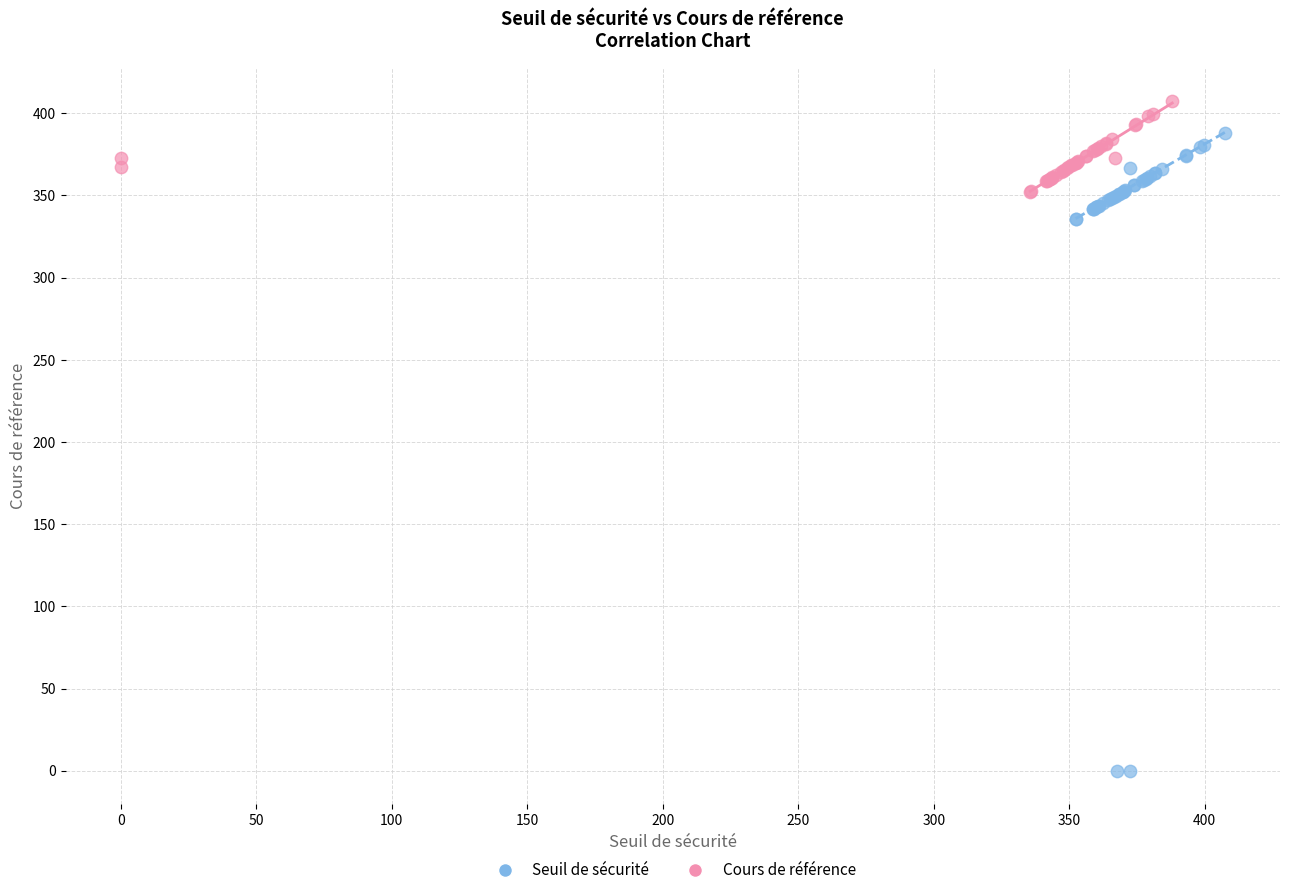

Which series has the largest Y range (max minus min)?

Seuil de sécurité